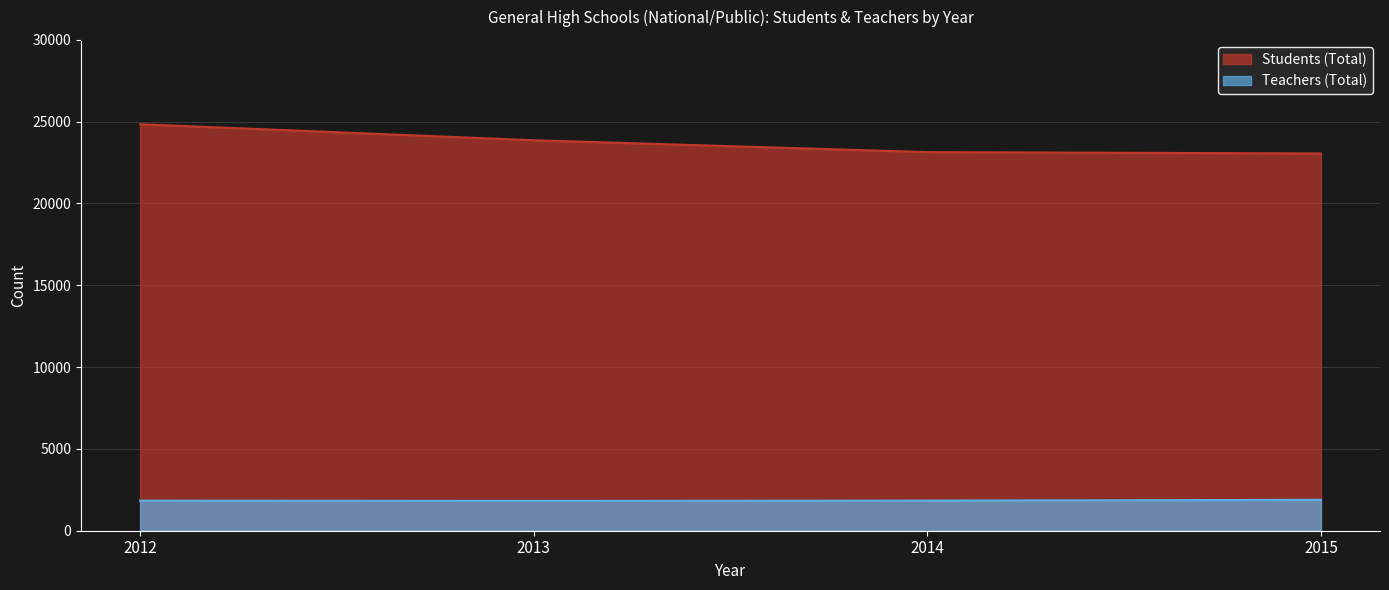

List the series in order of their overall mean, lowest first.

Teachers (Total), Students (Total)